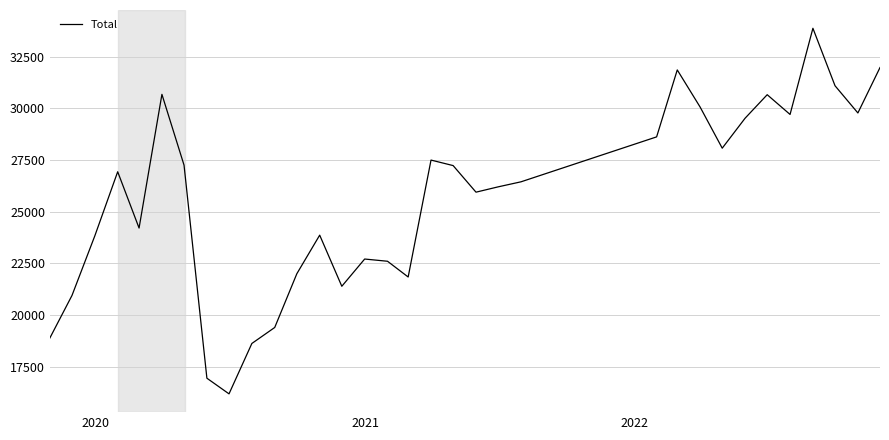

What is the minimum value shown in the chart?

16177